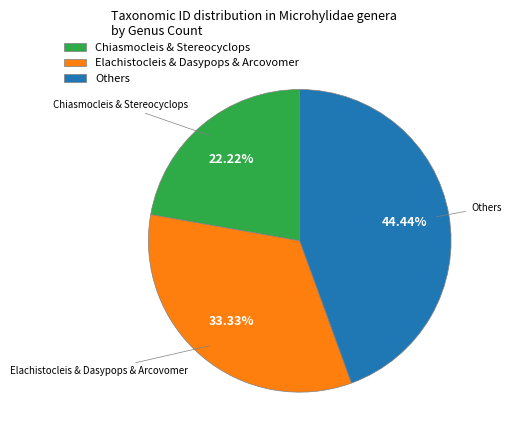

Is there a majority slice in this chart?

No